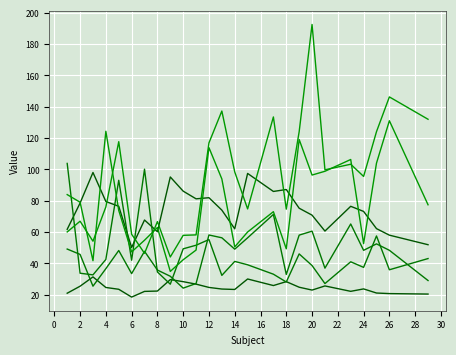

How many lines are shown in the chart?

6